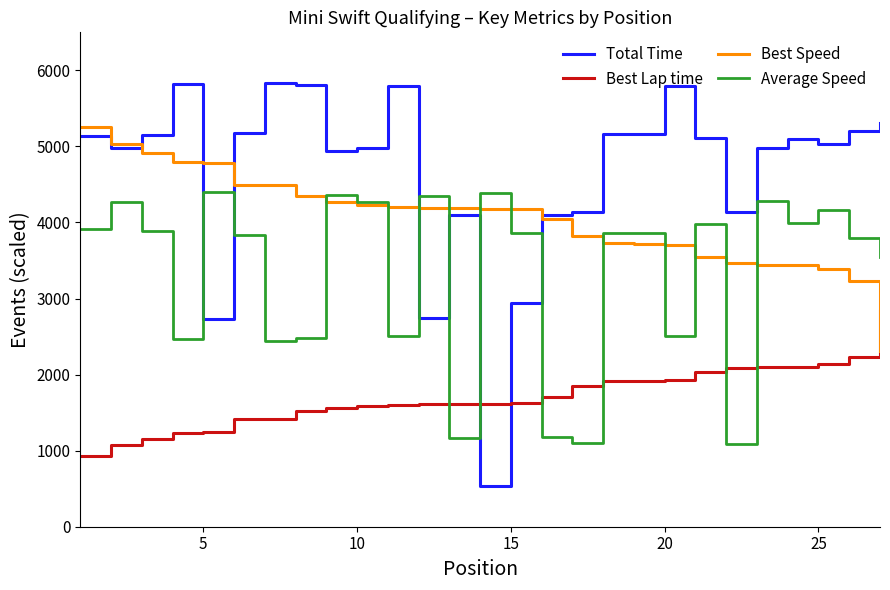

What is the difference between the maximum and minimum values in the Average Speed series?

3303.1